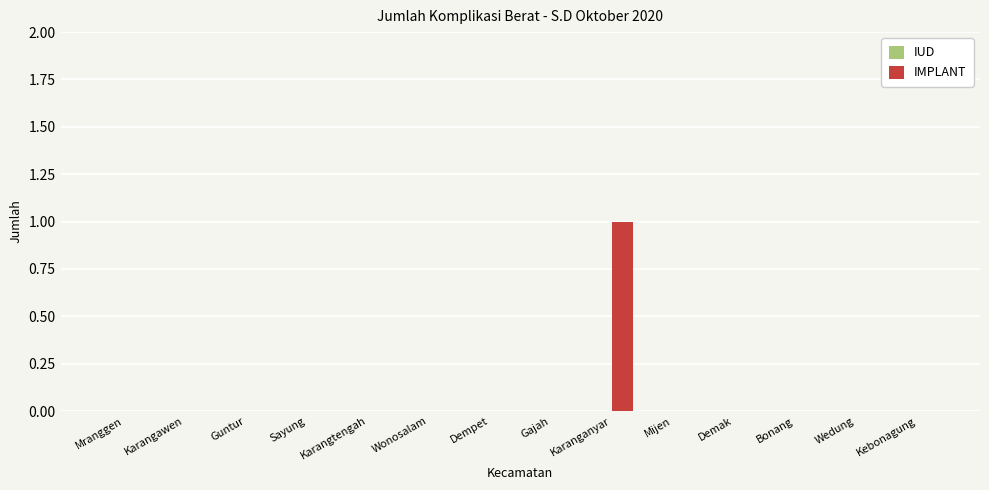

Which category has the highest value across all series?

Karanganyar